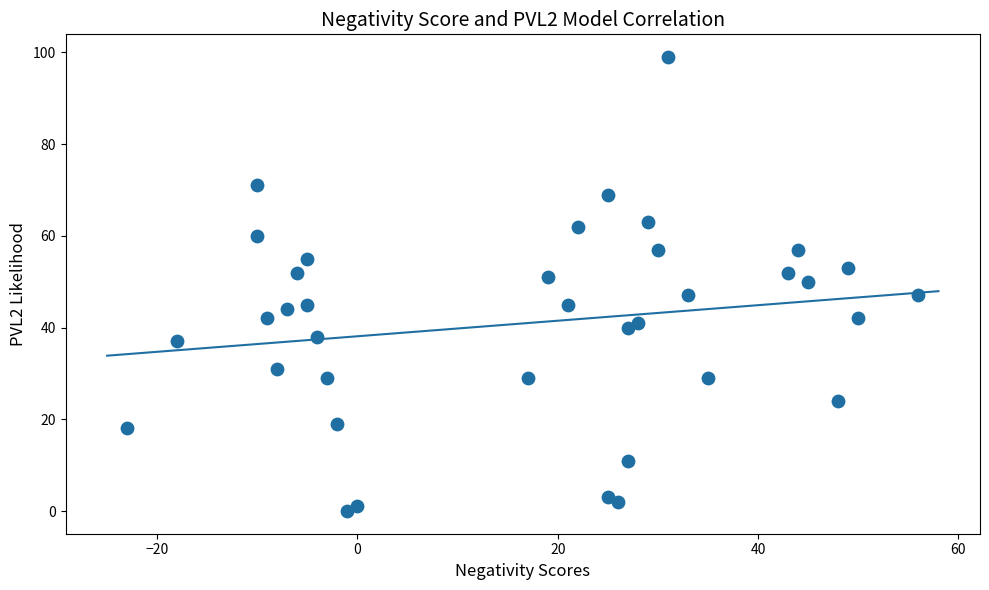

What is the range of Y values (max minus min)?

99